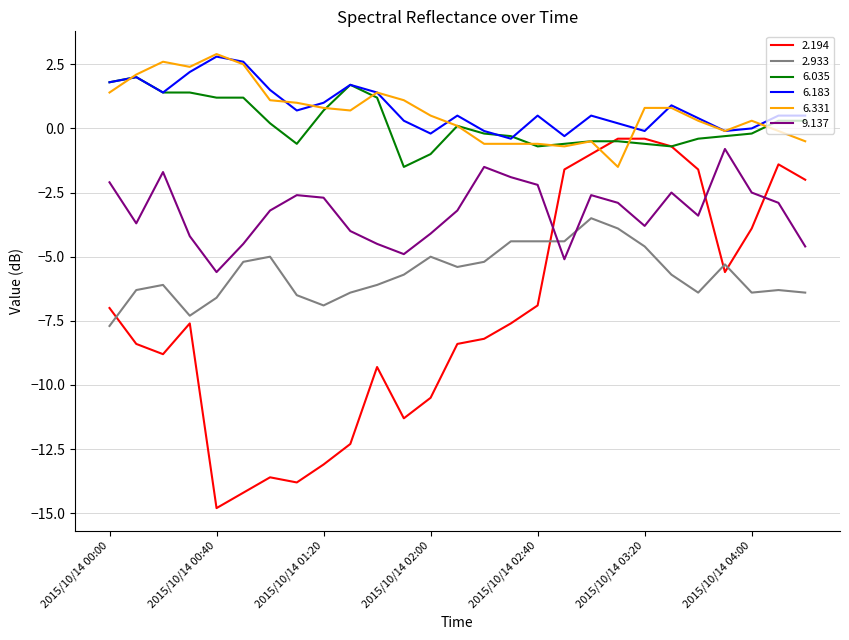

How many values in the 6.035 series exceed 0?

13